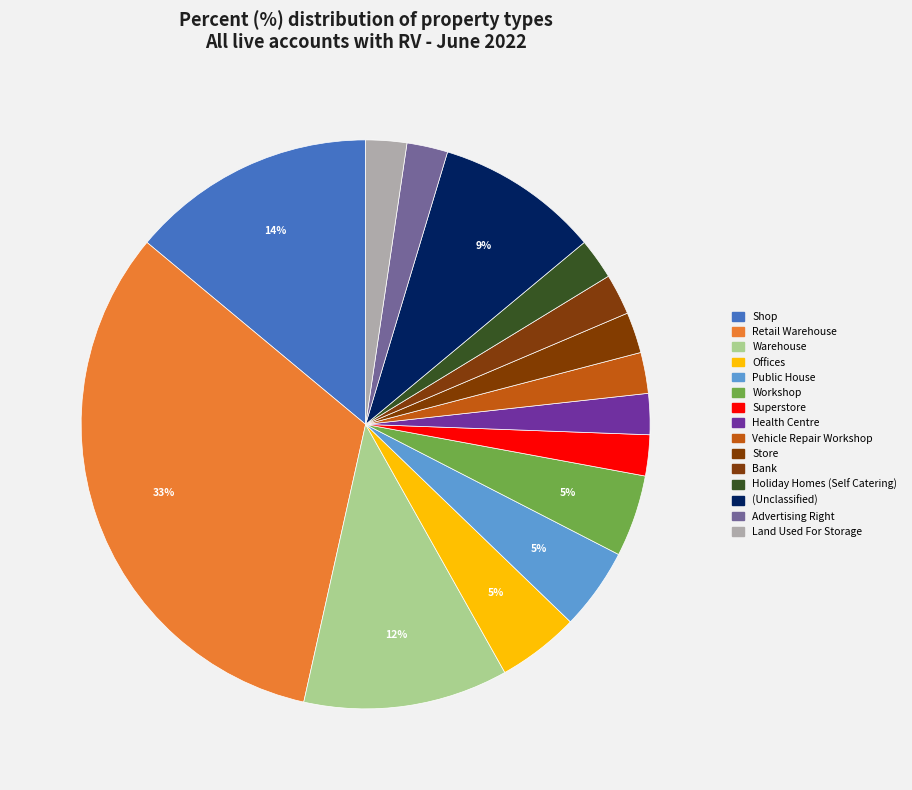

To the nearest percent, what is the average slice percentage?

7%